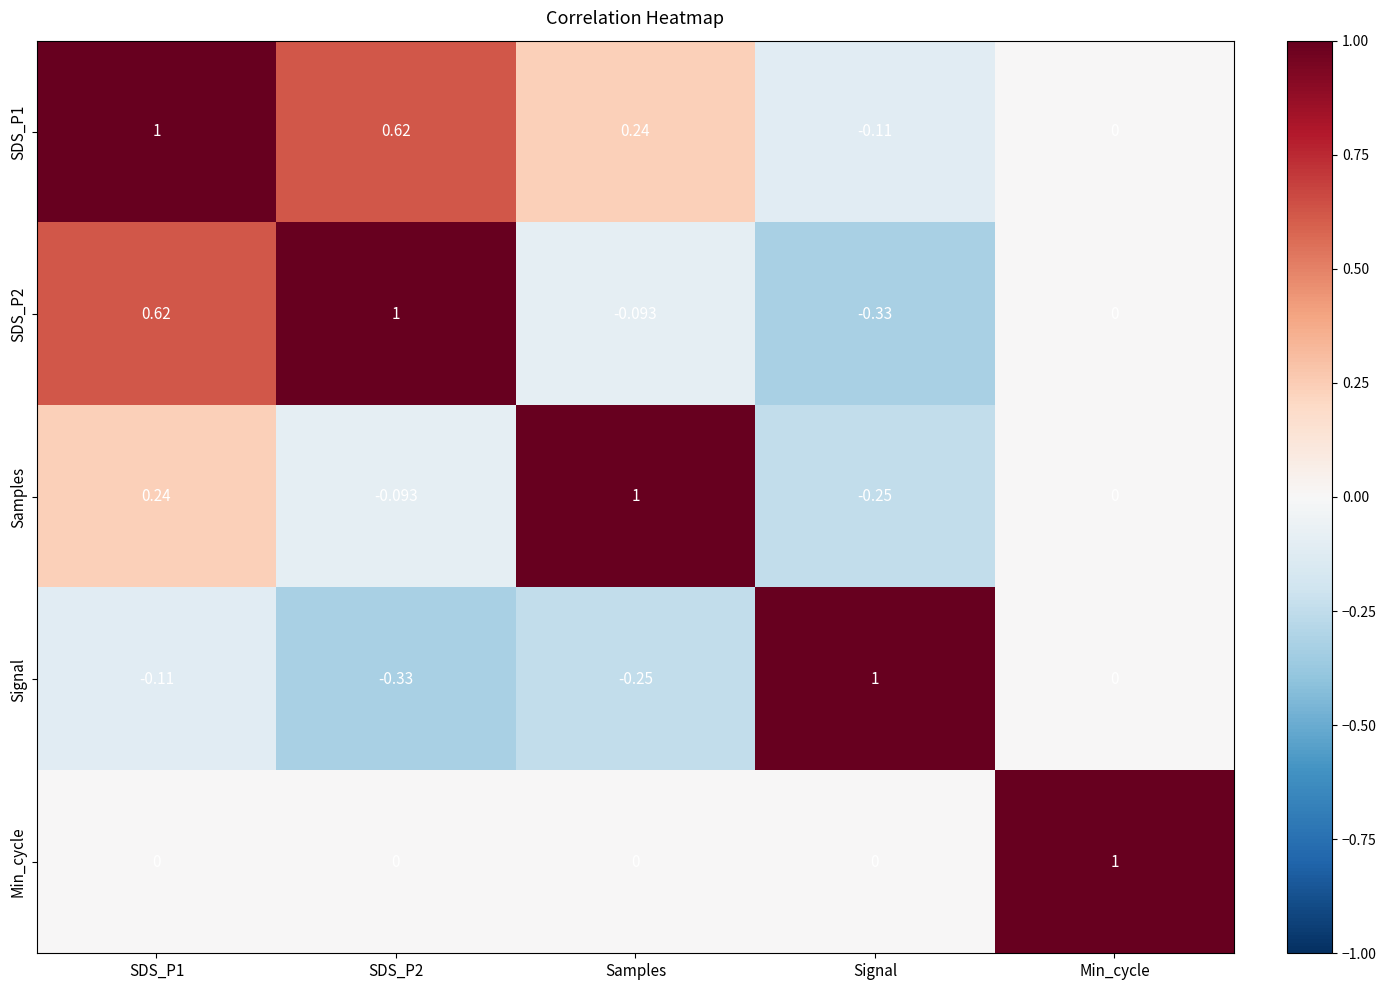

How many data points in Signal are less than 0?

3